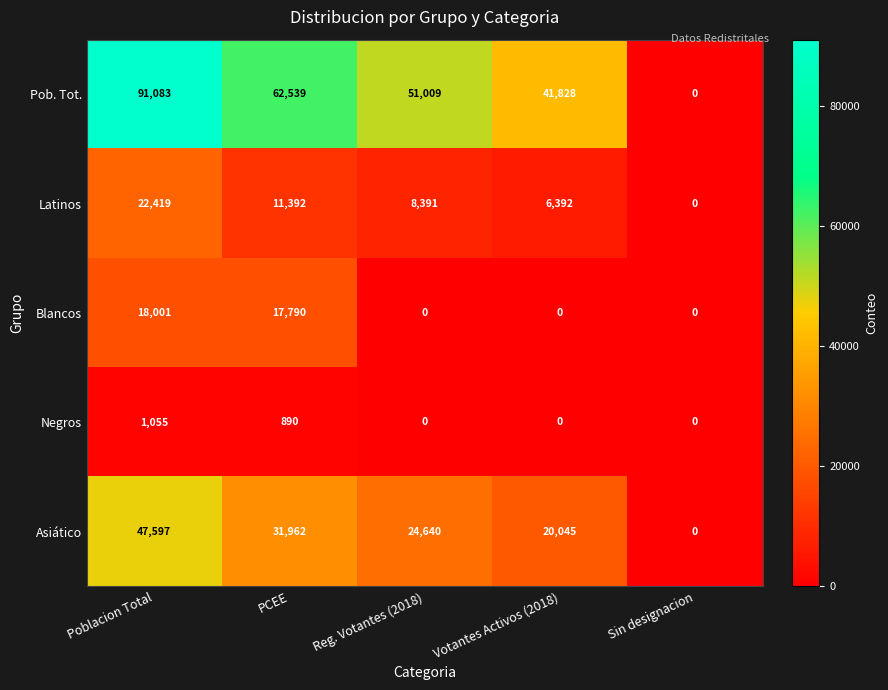

At how many categories does at least one series exceed 29602?

4